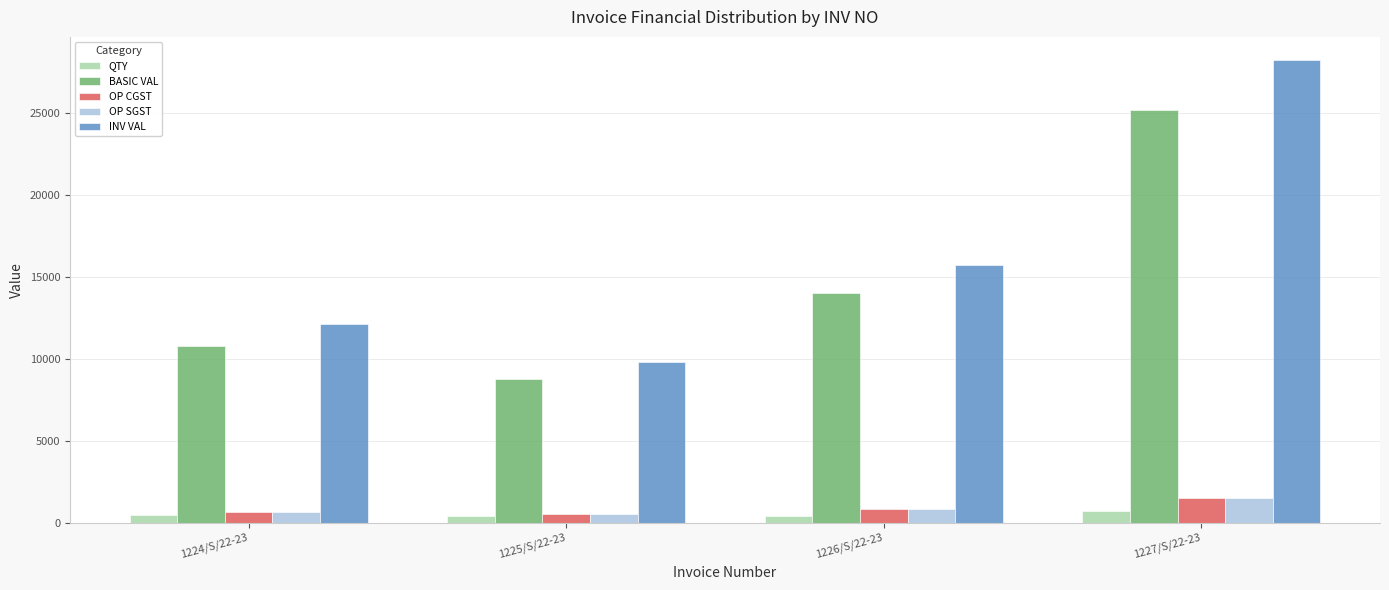

Where is INV VAL nearest to the value 19020?

1226/S/22-23